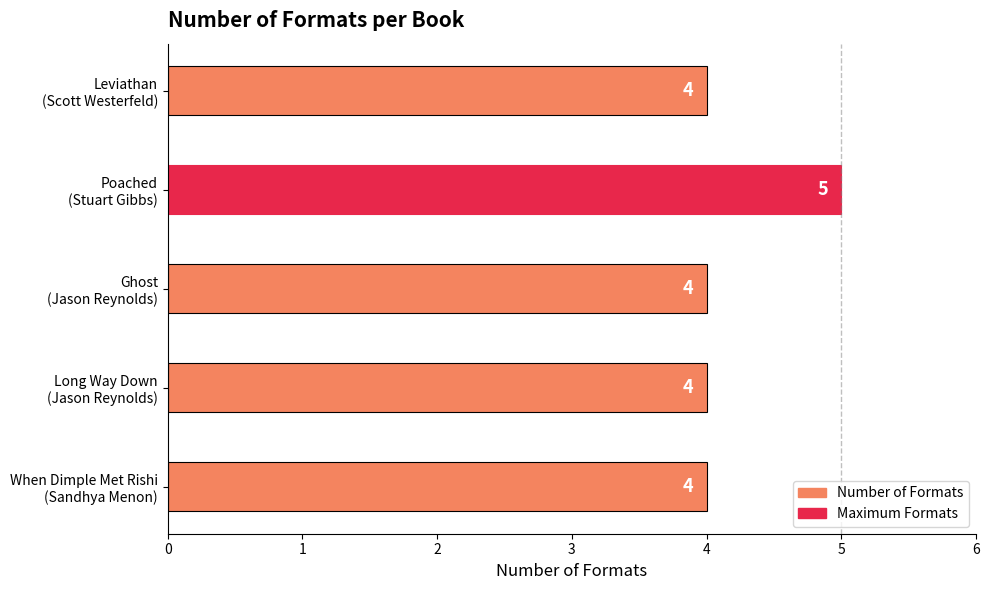

How many bars are there in total?

5